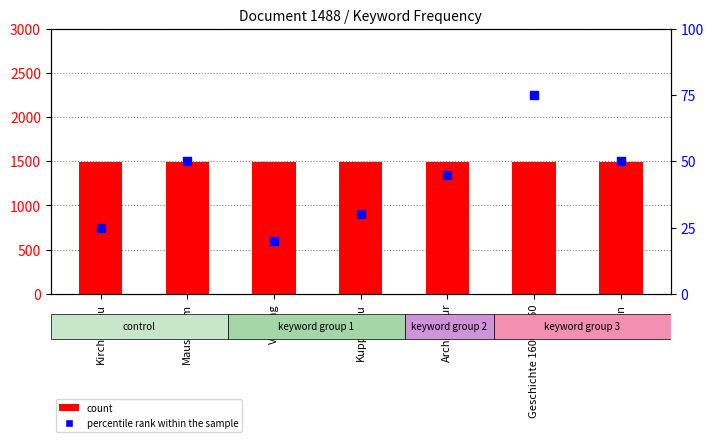

At how many categories does at least one series exceed 1411?

7